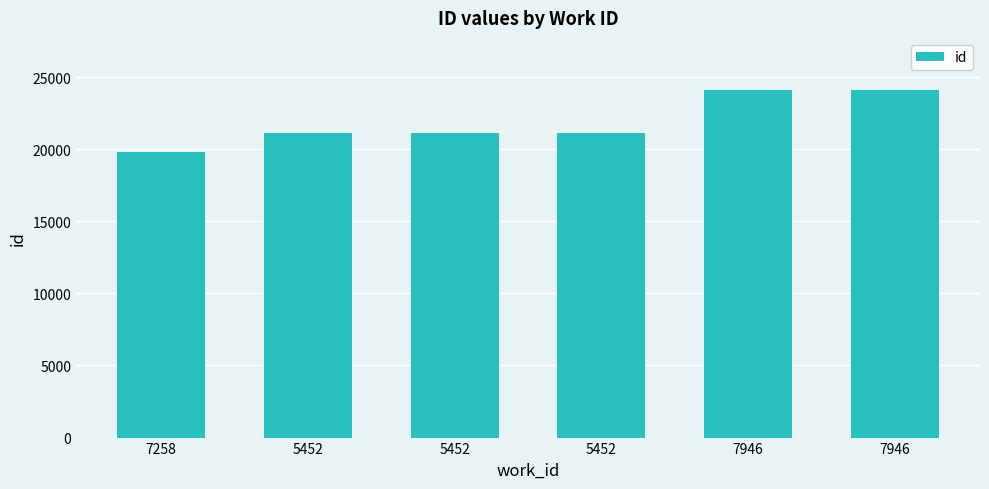

What is the change in value from 5452 to 5452?

+4